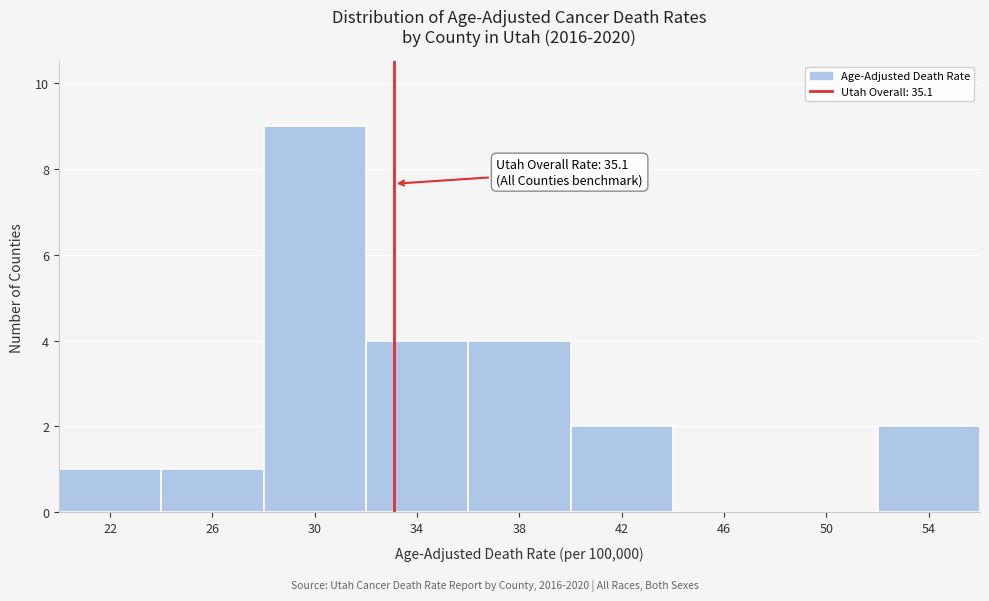

Reading right to left, list all the values displayed in this chart.

54=2	50=0	46=0	42=2	38=4	34=4	30=9	26=1	22=1